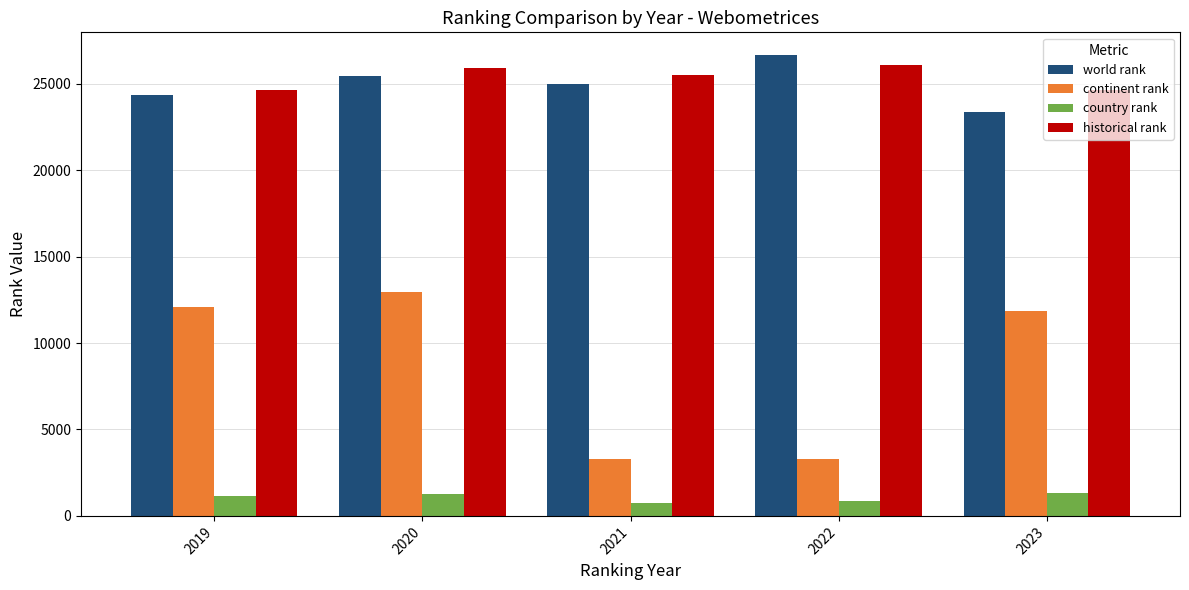

At which label does world rank first exceed 25002?

2020